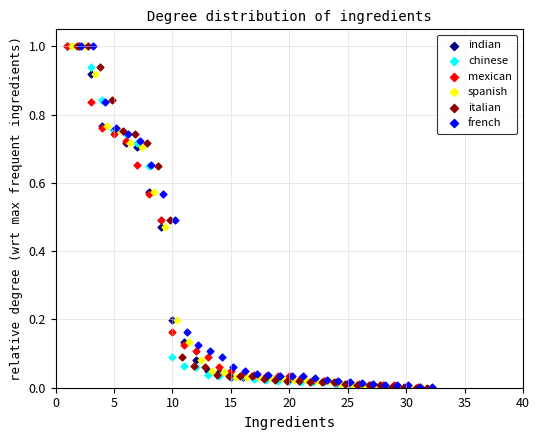

What are all the series names shown in the legend?

indian, chinese, mexican, spanish, italian, french